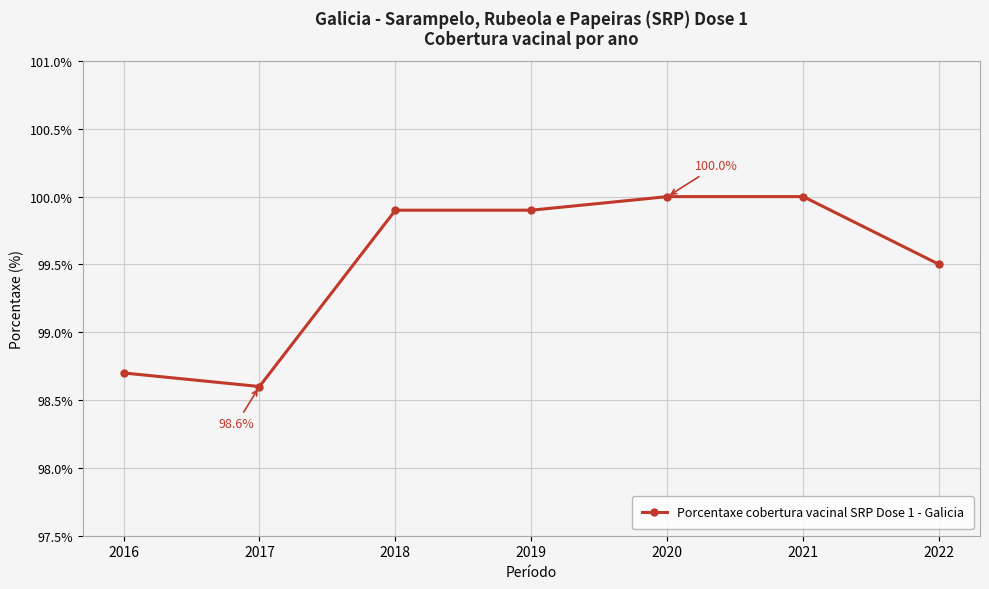

How many values are below 99?

2